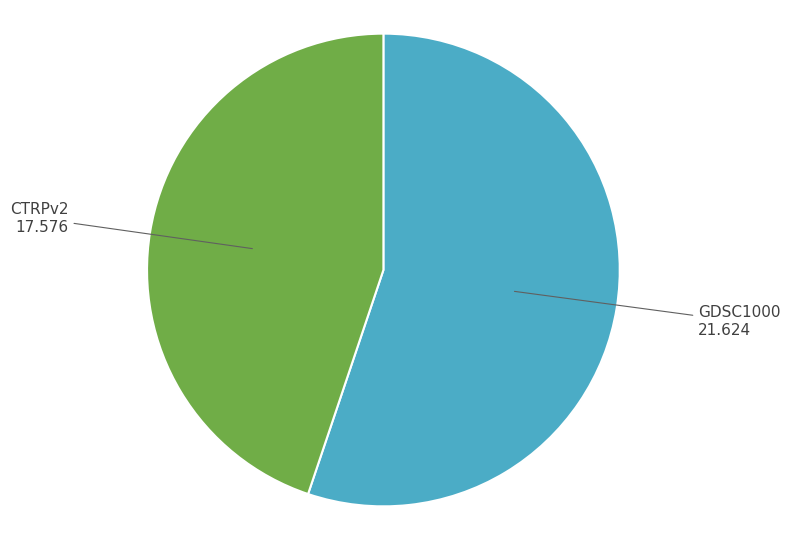

Does CTRPv2 account for over 50% of the chart?

No